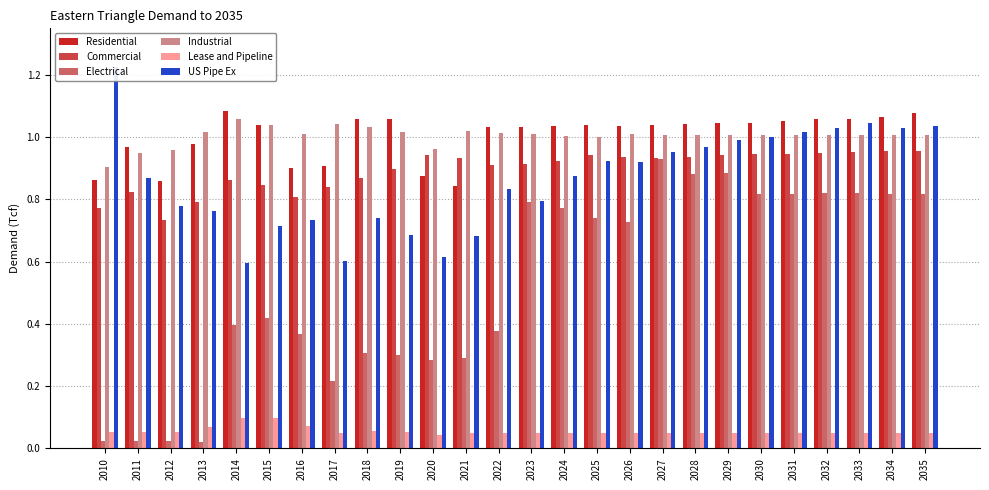

What are all the series names shown in the legend?

Residential, Commercial, Electrical, Industrial, Lease and Pipeline, US Pipe Ex